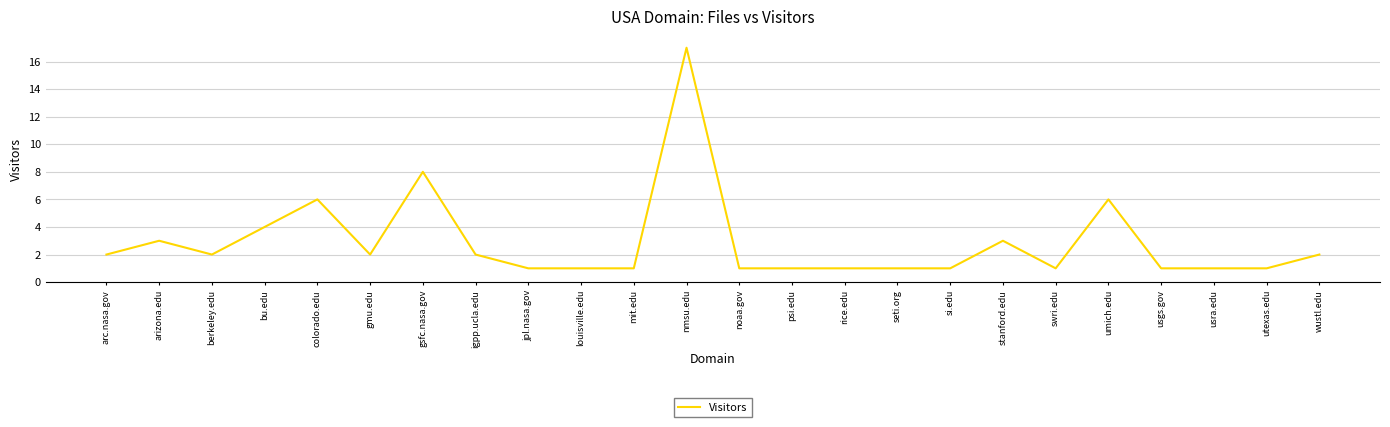

The value at arc.nasa.gov is 2. True or false?

True